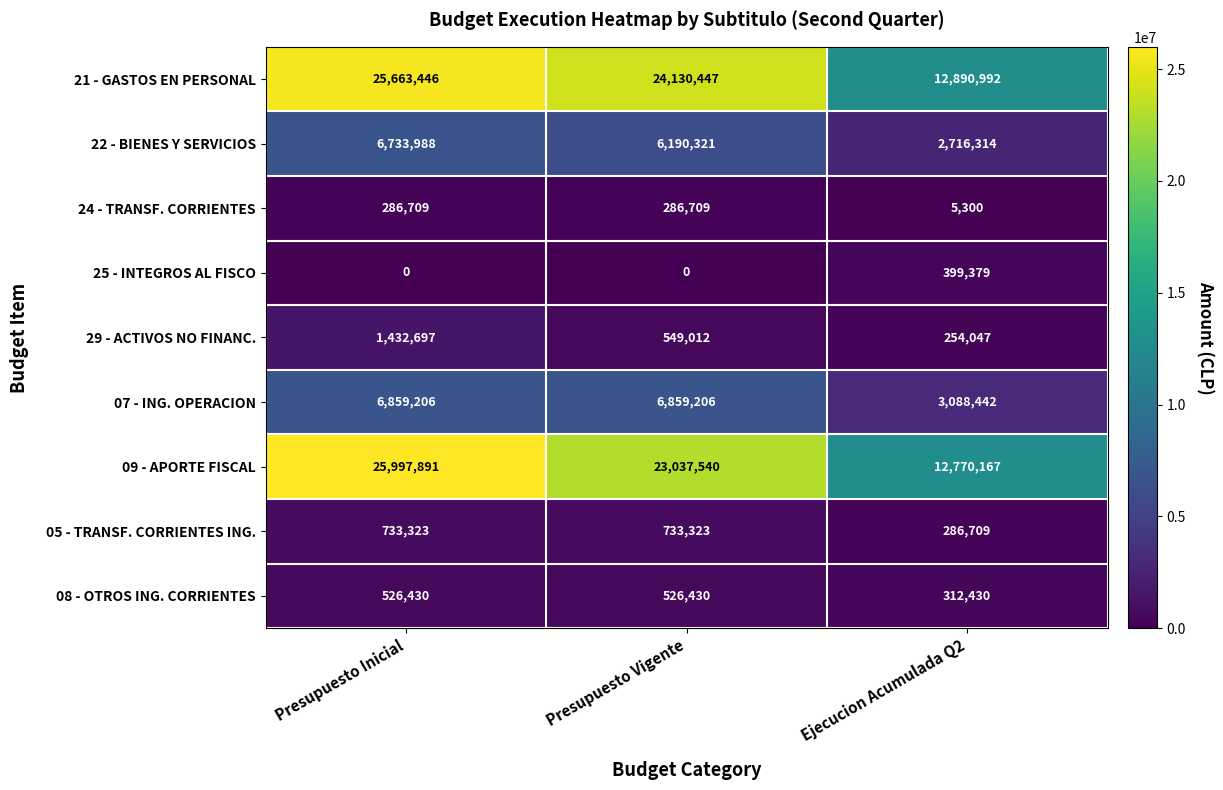

How many data points in 07 - ING. OPERACION are less than 6859206?

1